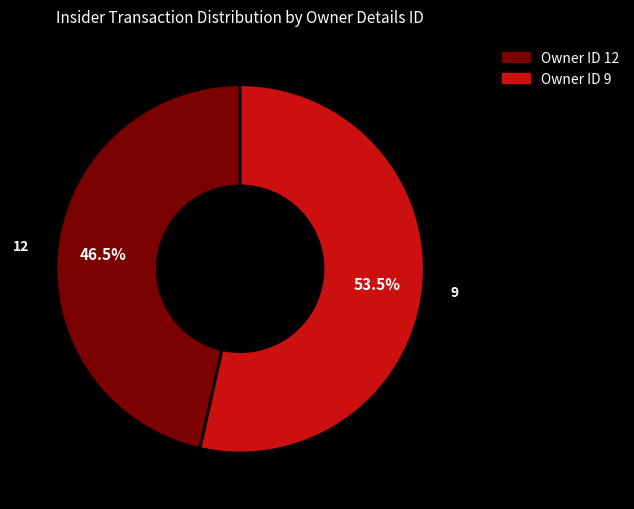

Is there any slice that represents more than half of the pie?

Yes